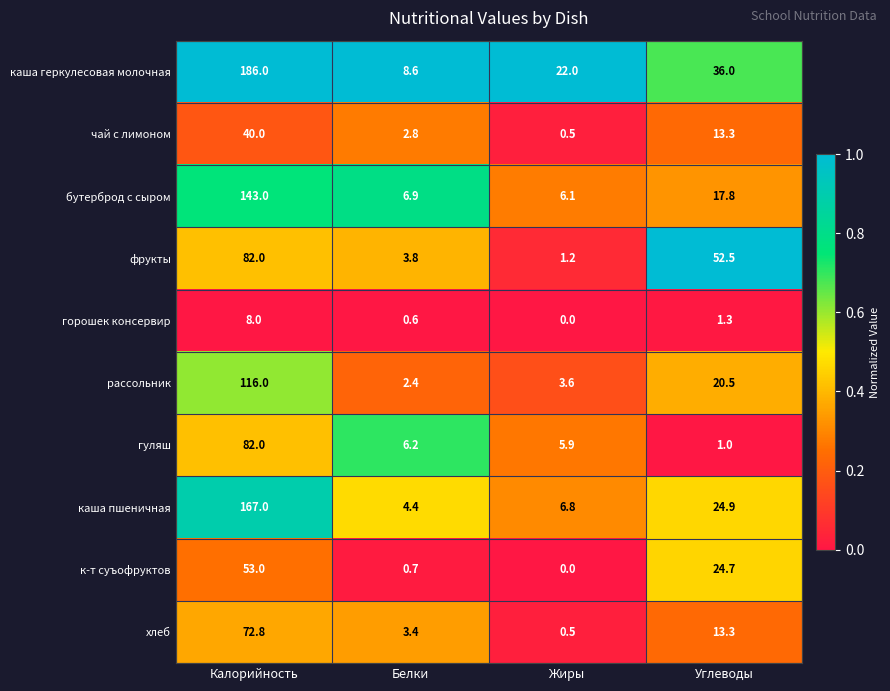

Which series has the largest total across all categories?

каша геркулесовая молочная